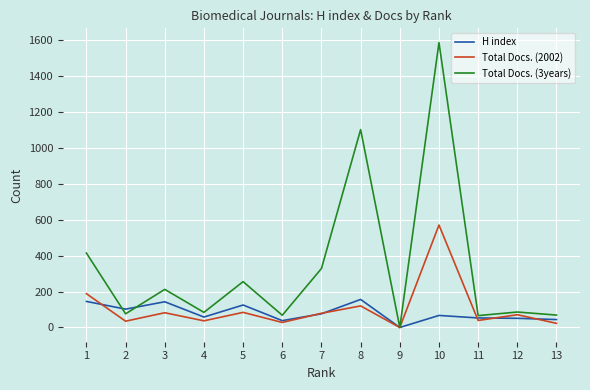

List the series in order of their peak value, lowest first.

H index, Total Docs. (2002), Total Docs. (3years)